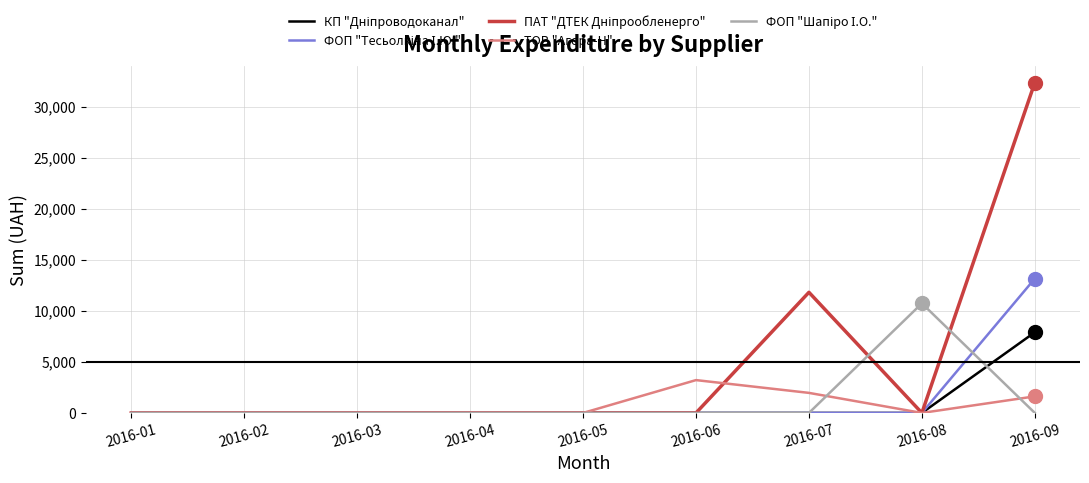

At how many categories does at least one series exceed 11248?

2